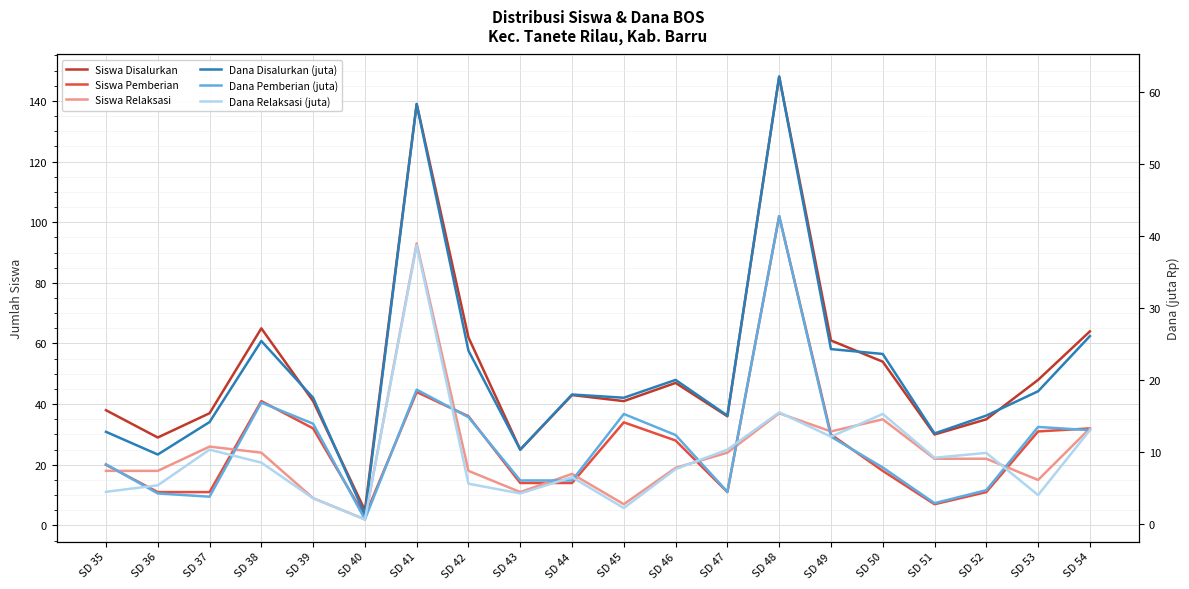

What is the approximate value of Dana Relaksasi (juta) at SD 54?

13.1